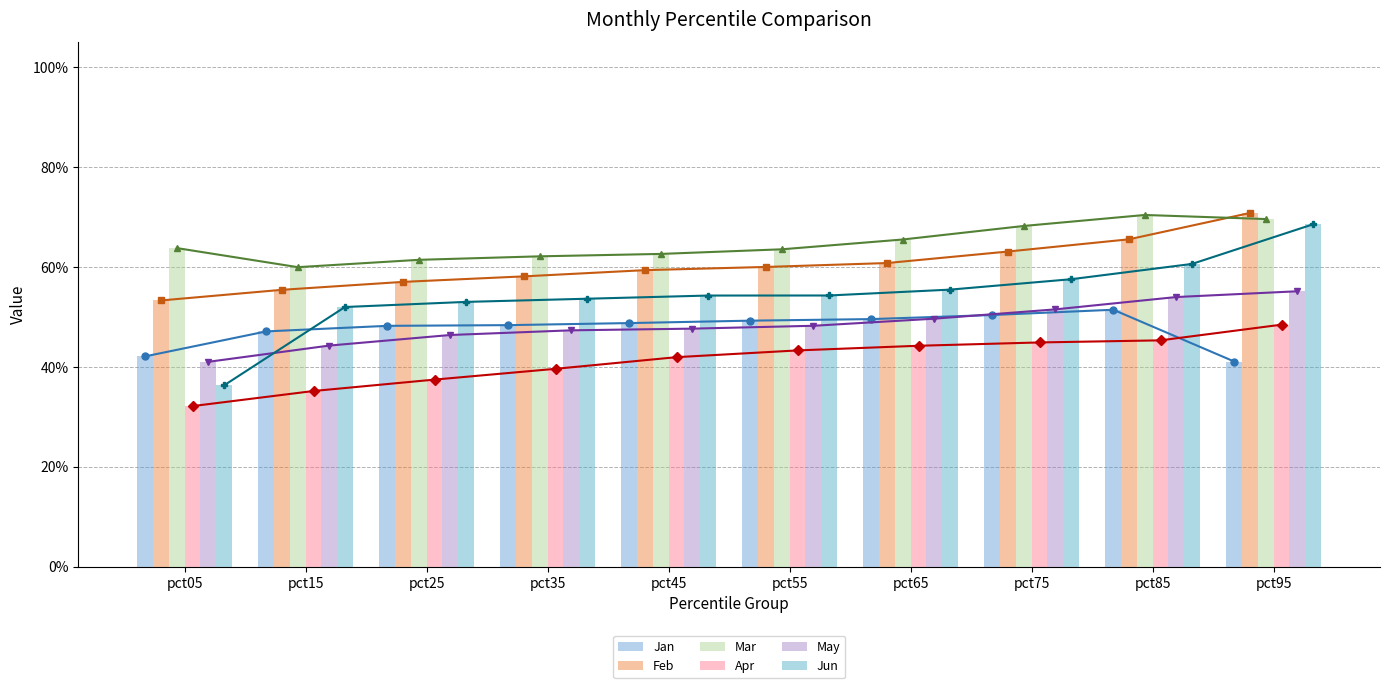

True or false: Feb has a value of 0.2 at pct15.

False